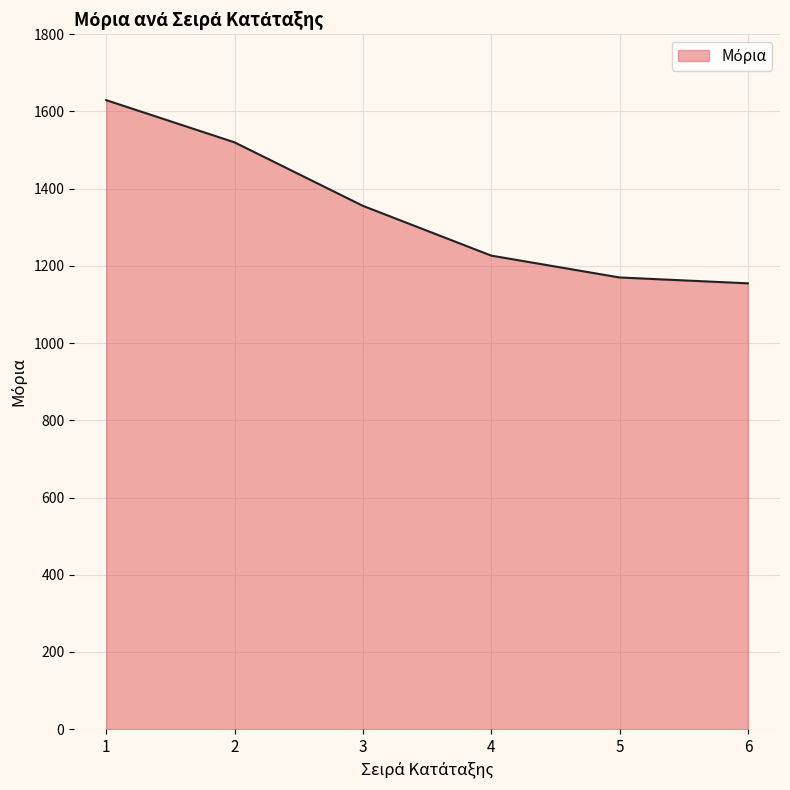

What is the sum of the values at 5 and 2?

2690.0